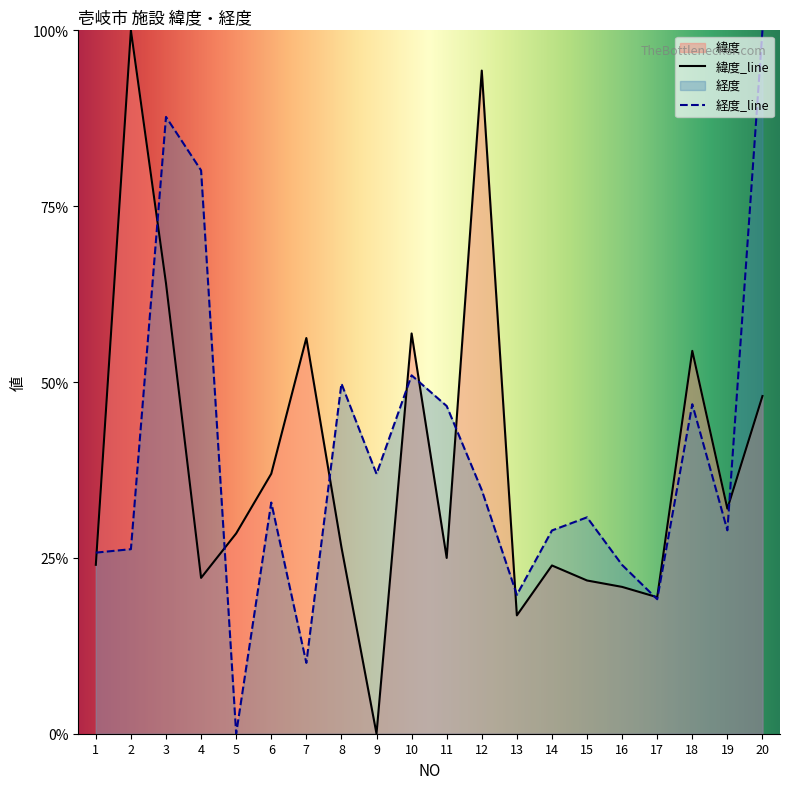

The 緯度 series shows 0.1 at 14. True or false?

False